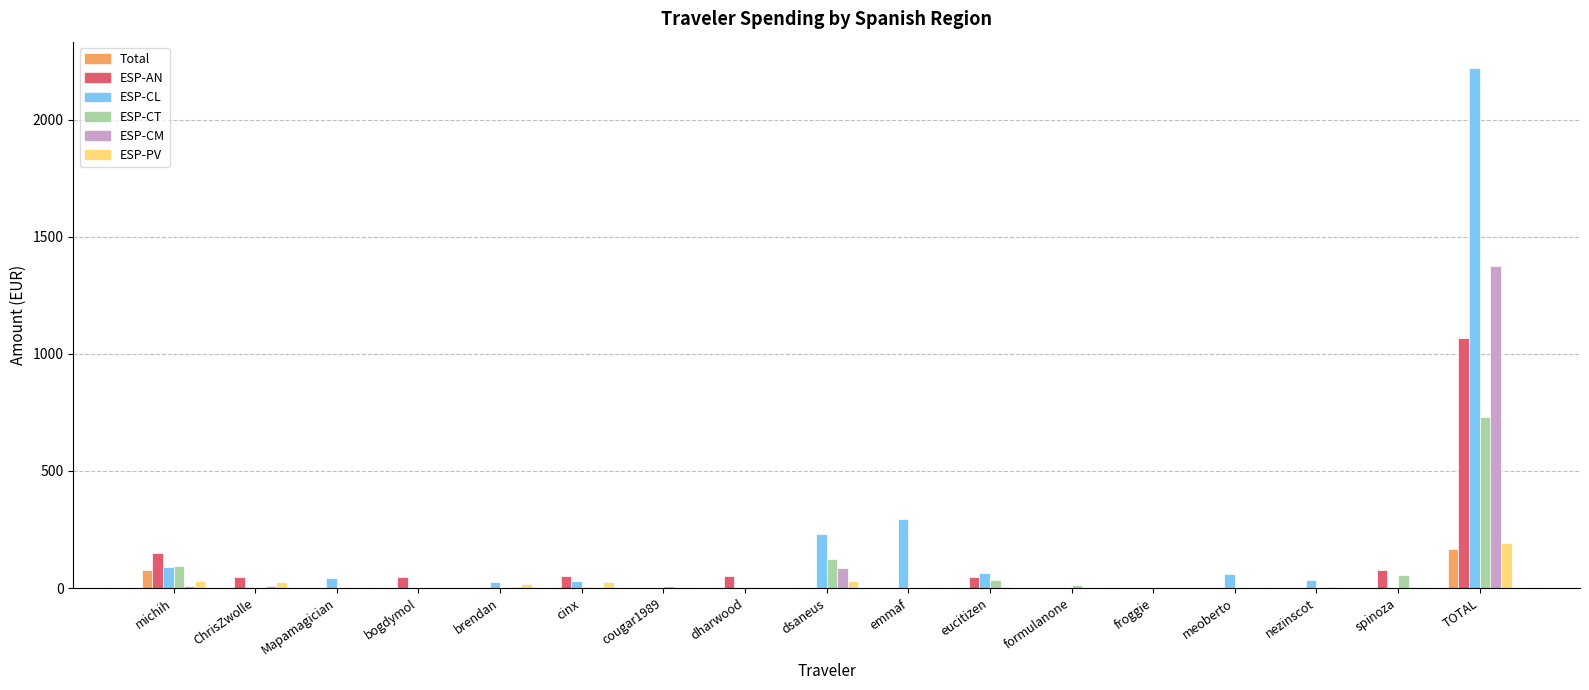

What are all the series names shown in the legend?

Total, ESP-AN, ESP-CL, ESP-CT, ESP-CM, ESP-PV